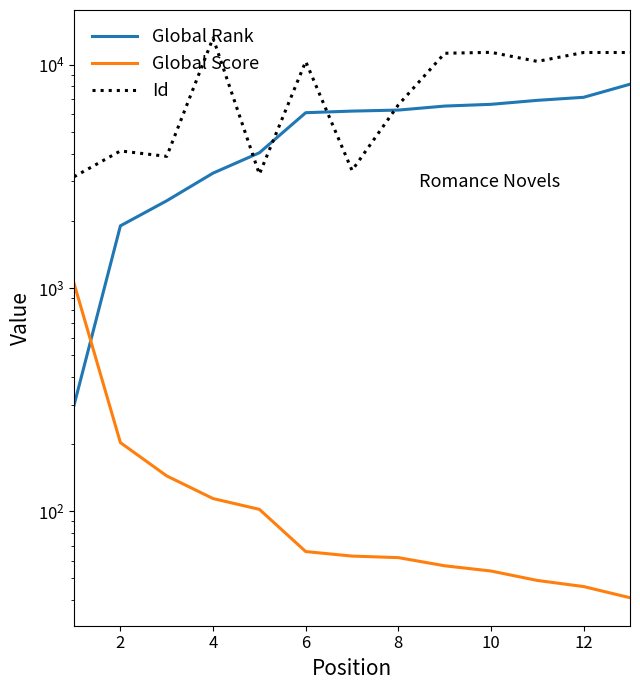

At how many categories does at least one series exceed 2725?

13